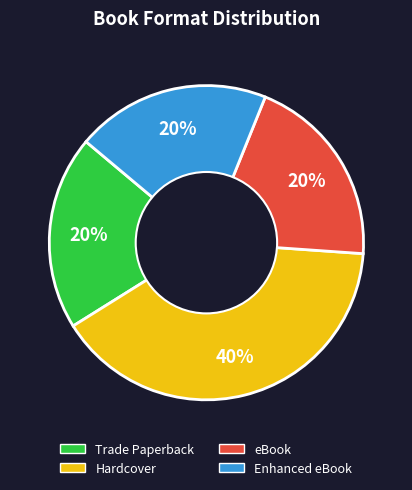

Is it true that Hardcover is 40% of the pie?

True